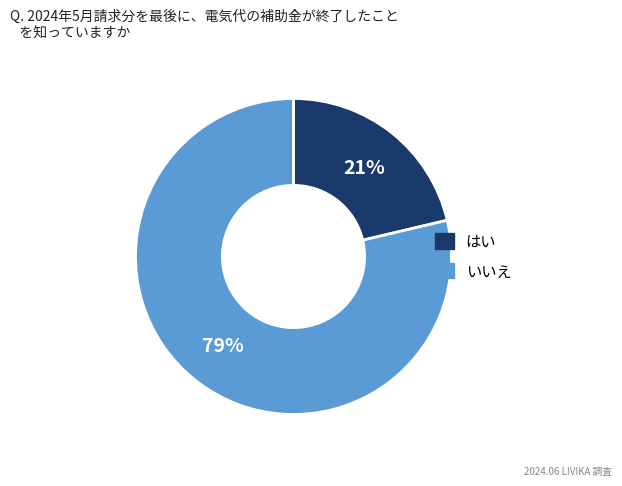

Does any single category account for the majority?

Yes